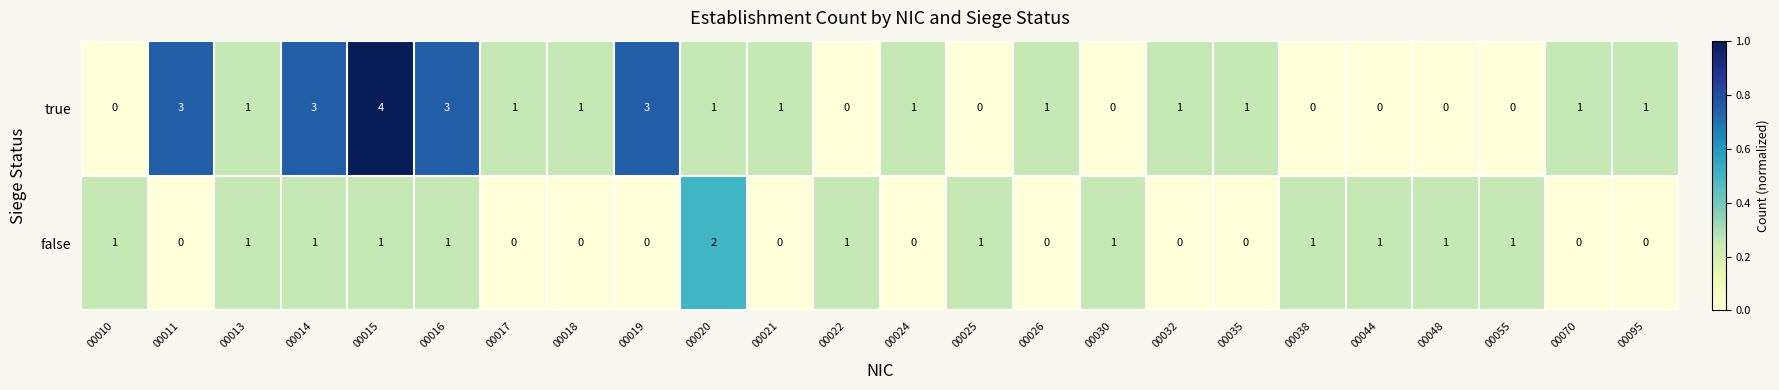

At which category does the chart reach its peak across all series?

00015